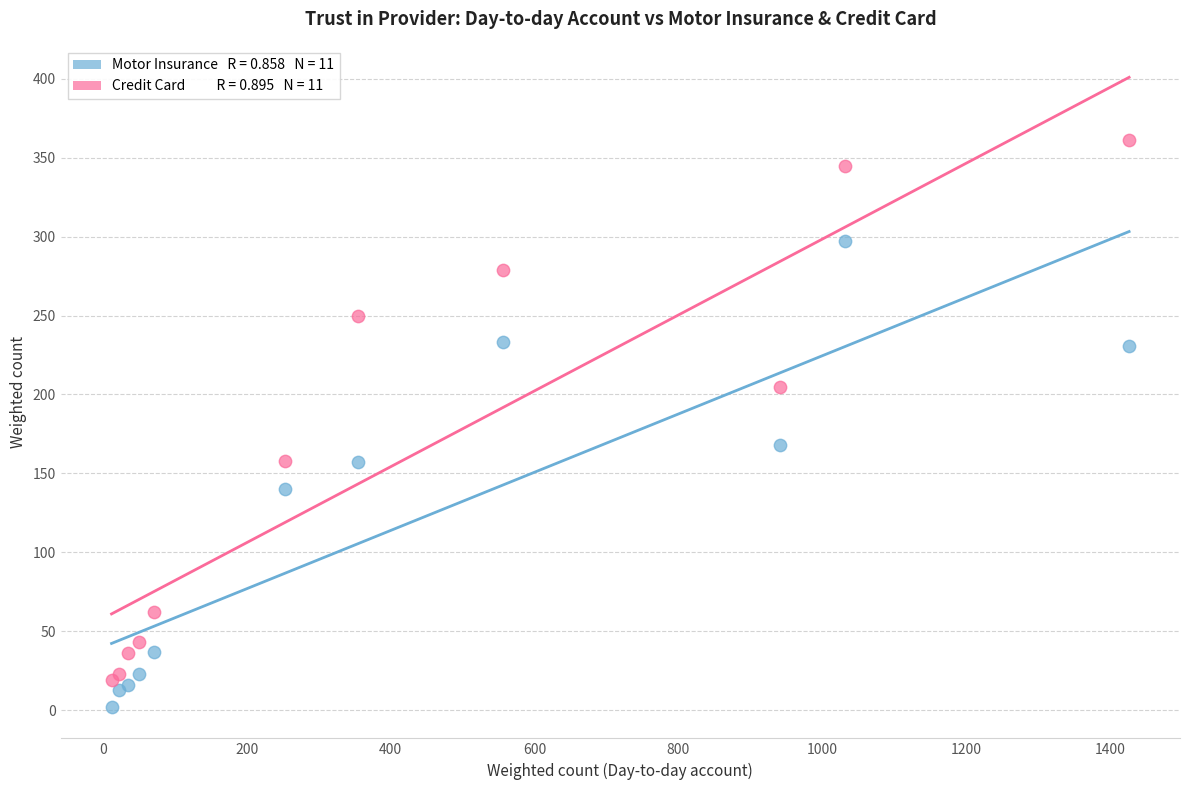

Across all series, what Y value is closest to 181?

168